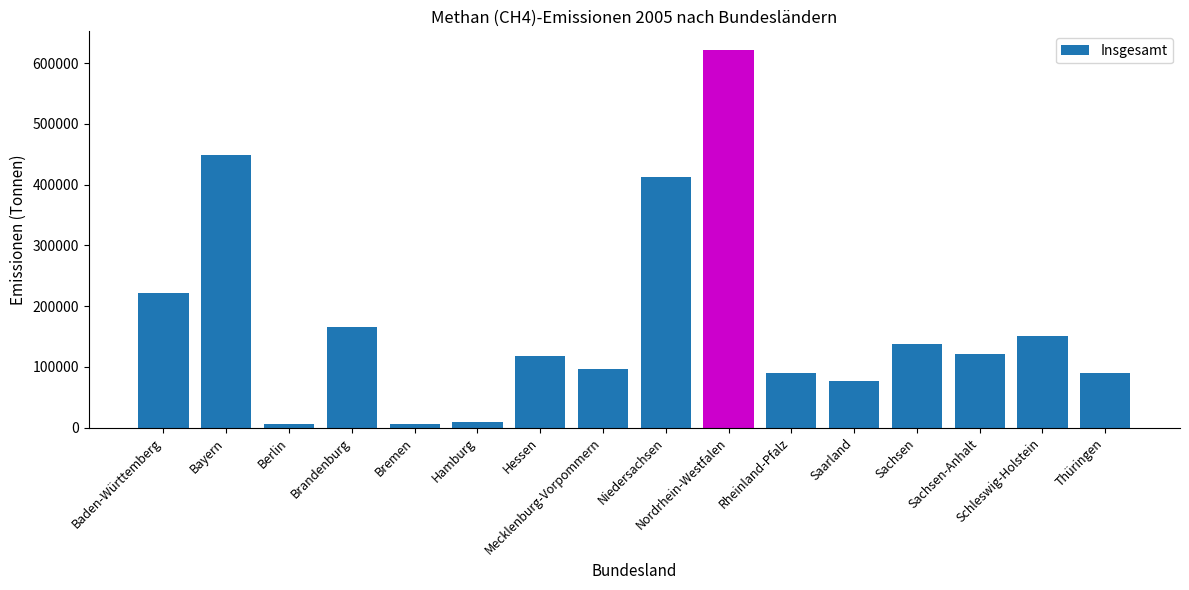

What is the greatest value displayed?

621346